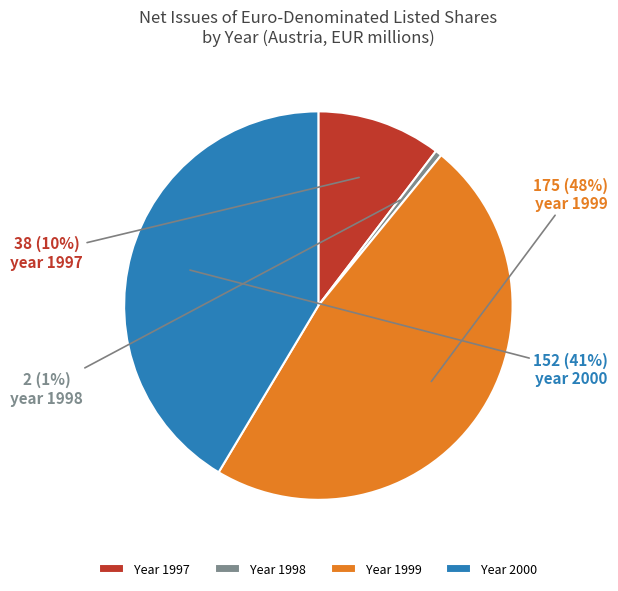

Between Year 1999 and Year 2000, which is larger?

Year 1999